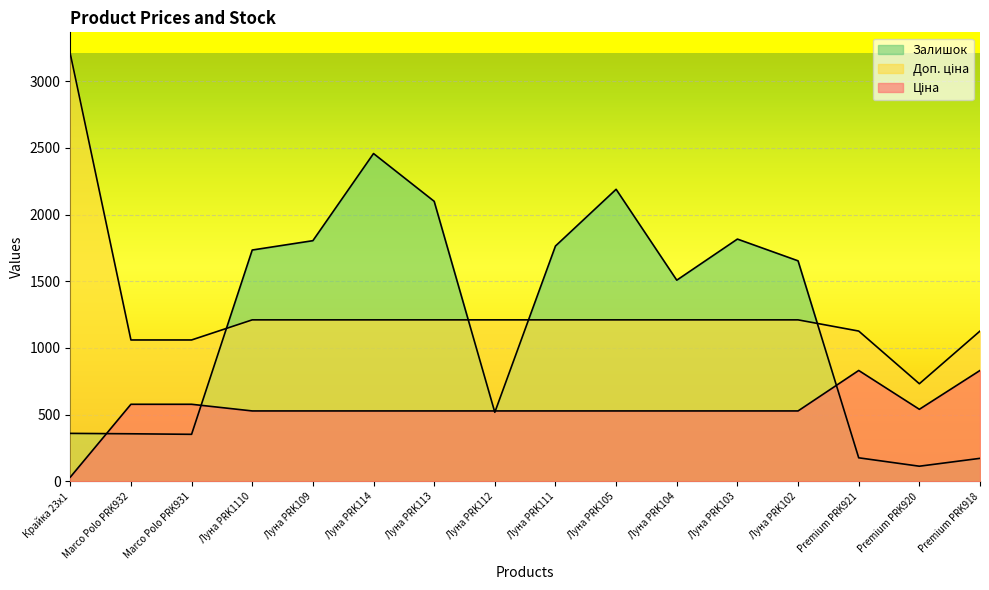

What is the spread (max minus min) of values at Луна PRK1110?

1205.8